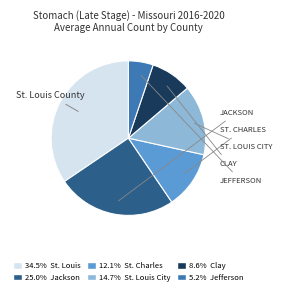

Is there a majority slice in this chart?

No